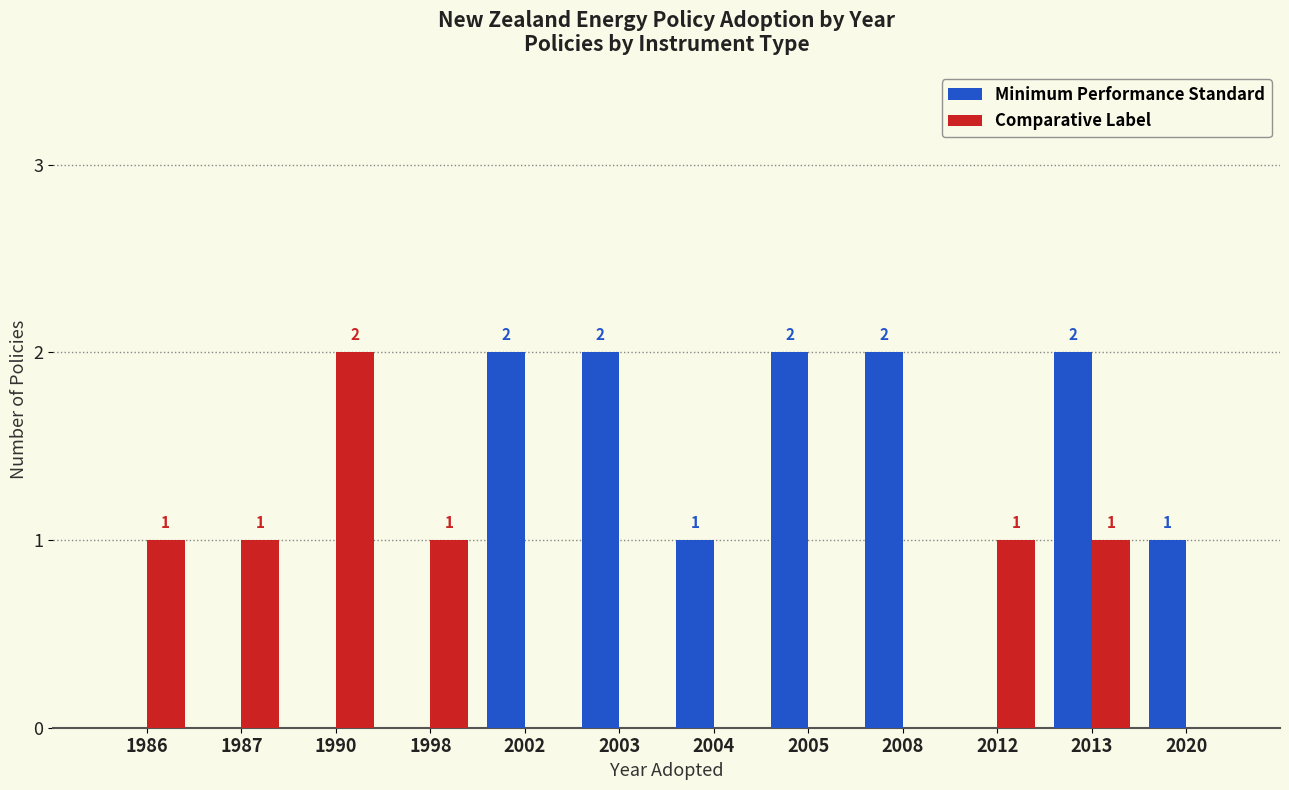

Reading right to left, extract all data points from this chart.

Minimum Performance Standard: 2020=1	2013=2	2012=0	2008=2	2005=2	2004=1	2003=2	2002=2	1998=0	1990=0	1987=0	1986=0
Comparative Label: 2020=0	2013=1	2012=1	2008=0	2005=0	2004=0	2003=0	2002=0	1998=1	1990=2	1987=1	1986=1